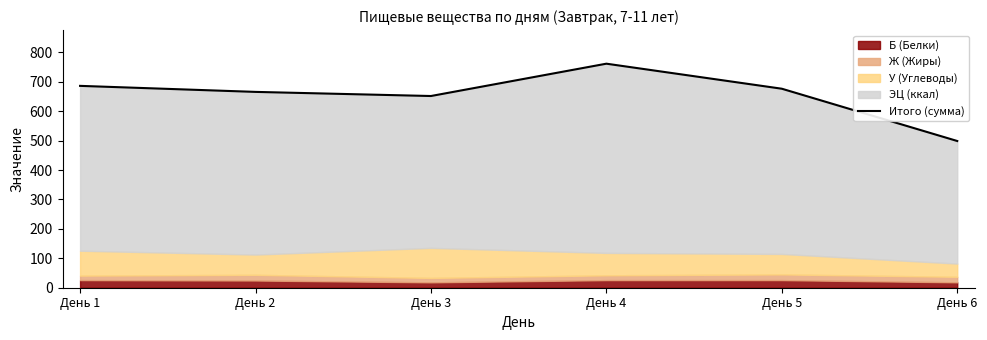

What is the value of the 1st point from the left?

686.2